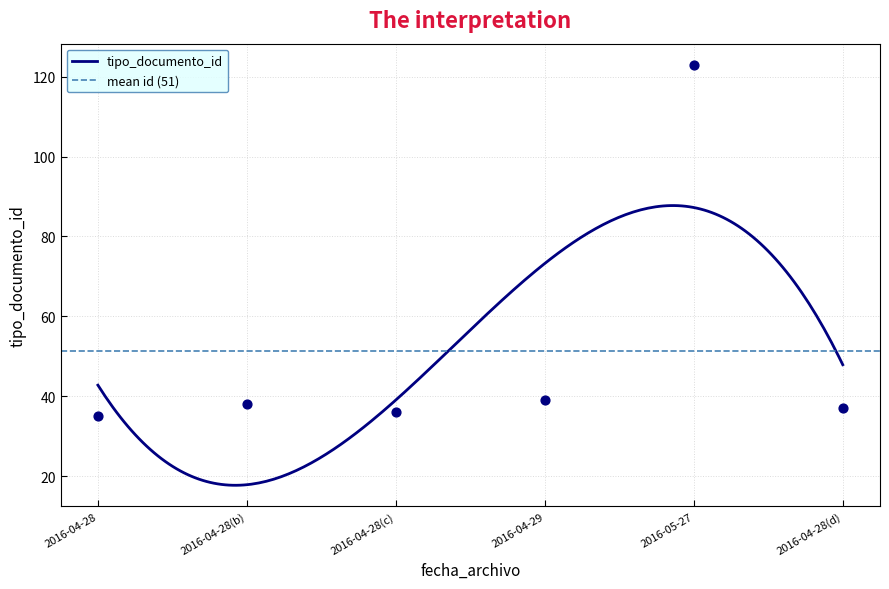

Between 2016-04-28(d) and 2016-04-28(b), which is larger?

2016-04-28(b)